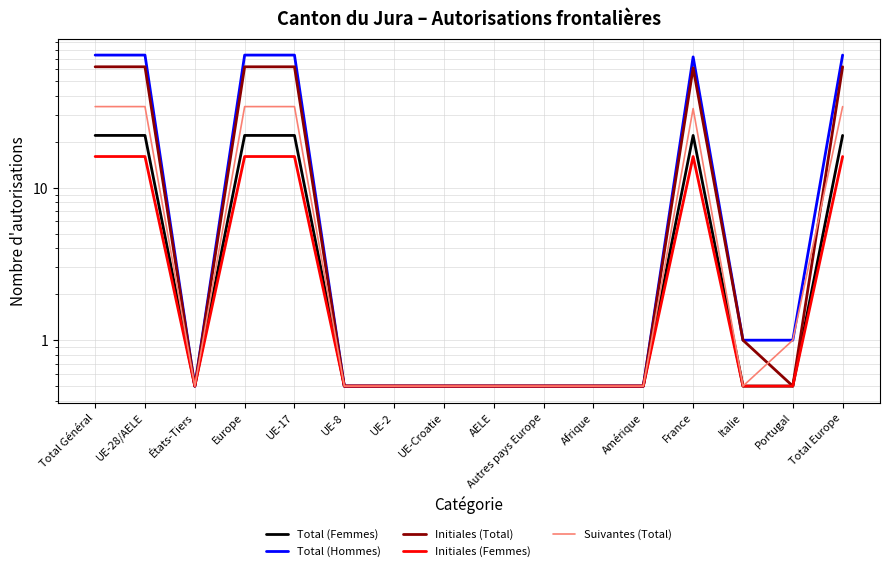

At how many categories does at least one series exceed 47?

6